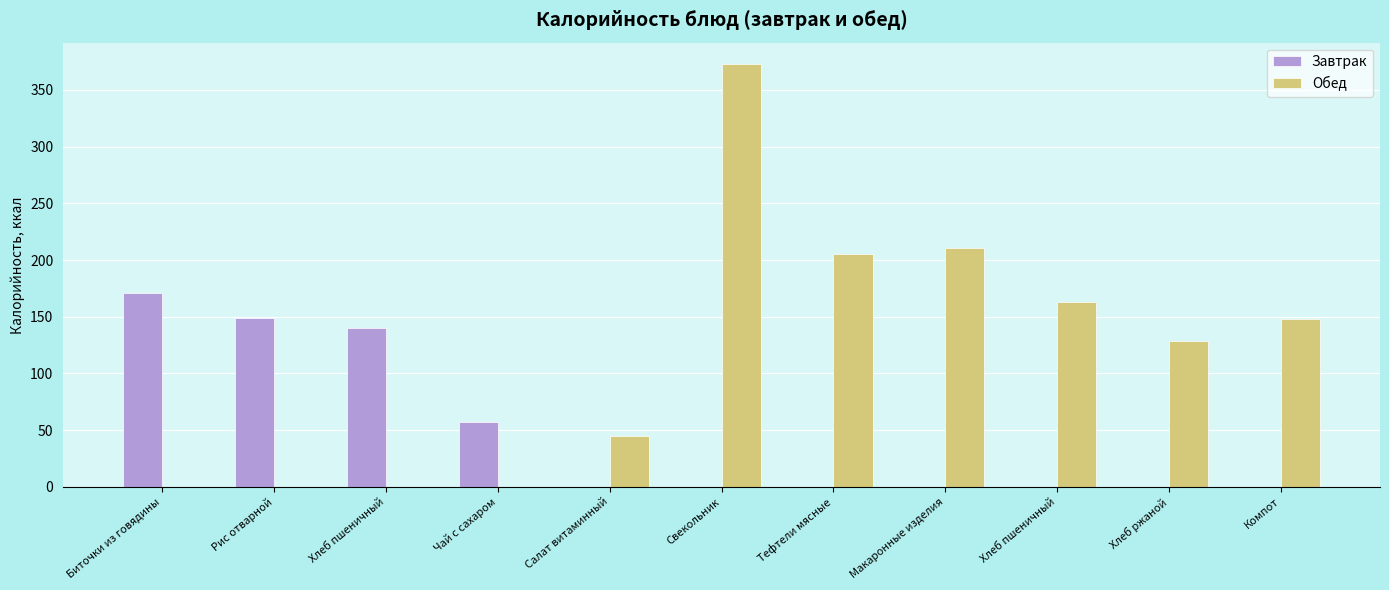

Between Свекольник and Макаронные изделия, which is larger?

Свекольник